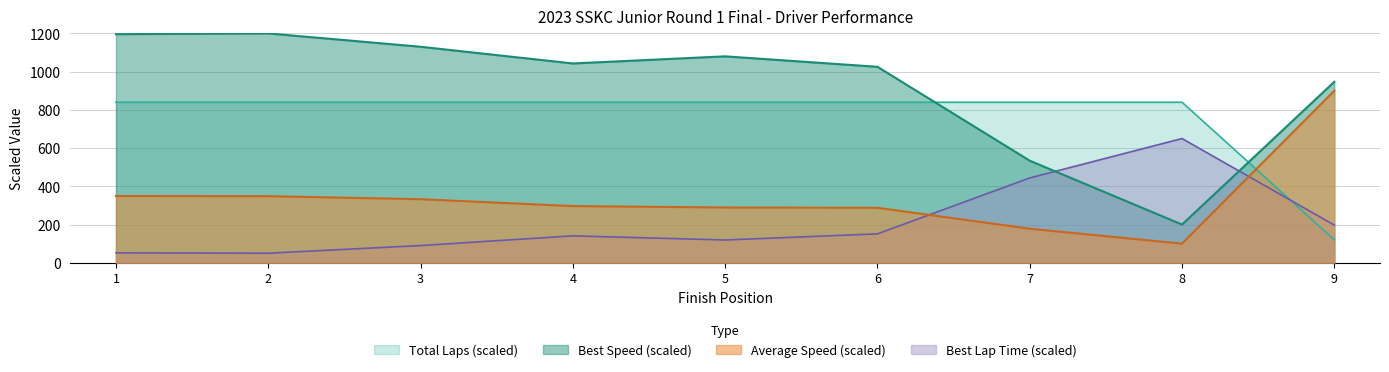

List the series in order of their peak value, lowest first.

Best Lap Time (scaled), Total Laps (scaled), Average Speed (scaled), Best Speed (scaled)